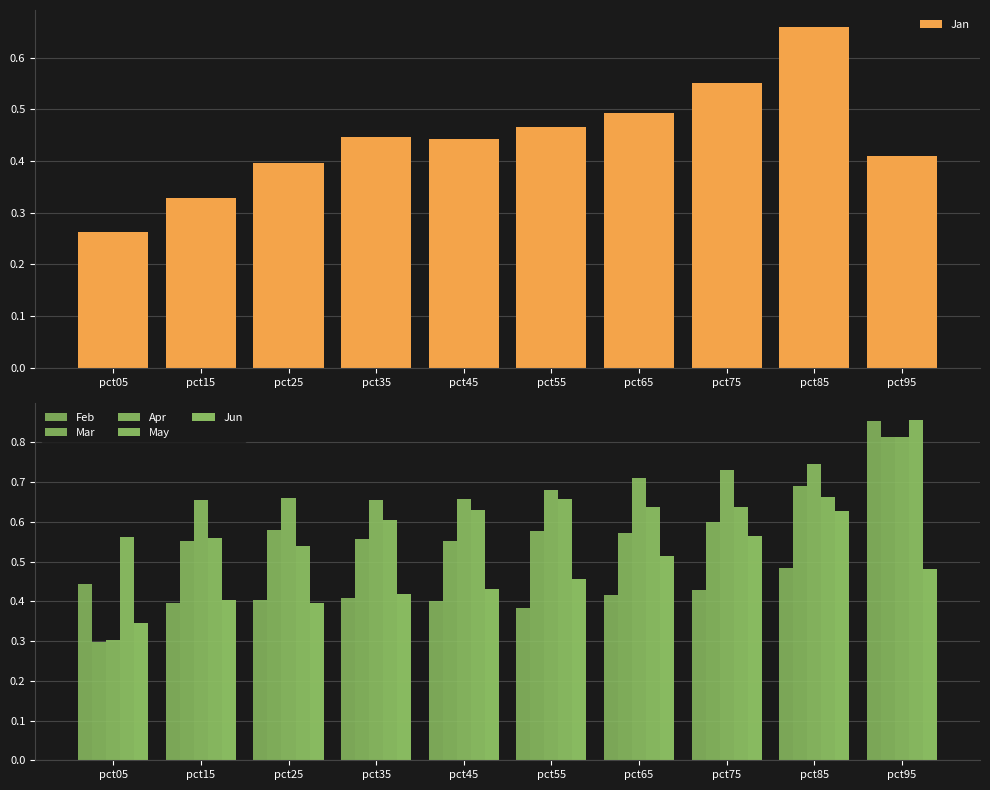

Which label corresponds to the smallest value in the chart?

pct05